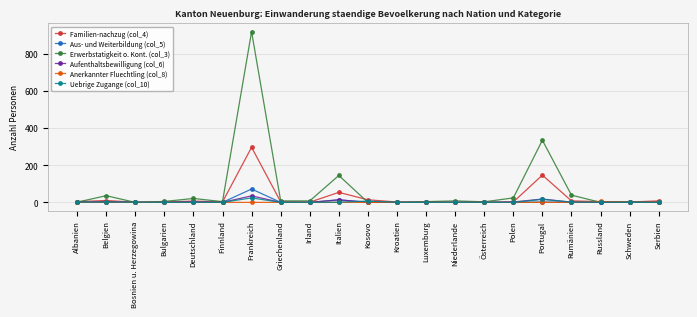

Rank the series by their maximum value, from highest to lowest.

Erwerbstatigkeit o. Kont. (col_3), Familien-nachzug (col_4), Aus- und Weiterbildung (col_5), Aufenthaltsbewilligung (col_6), Uebrige Zugange (col_10), Anerkannter Fluechtling (col_8)